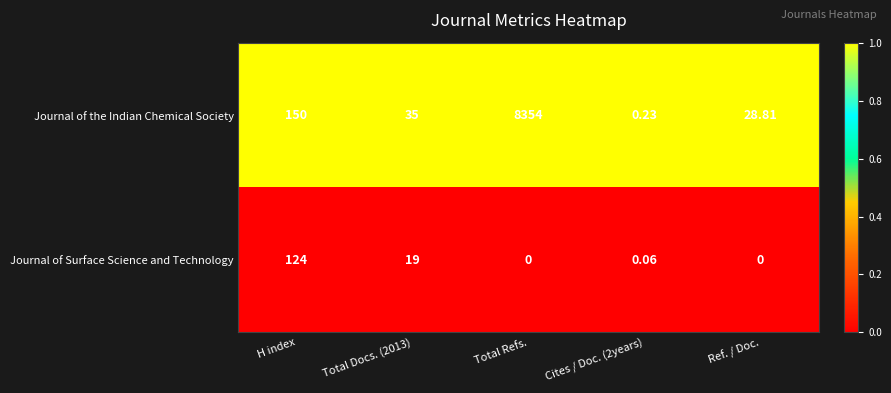

Between Total Docs. (2013) and Ref. / Doc., which series saw the biggest shift?

Journal of Surface Science and Technology